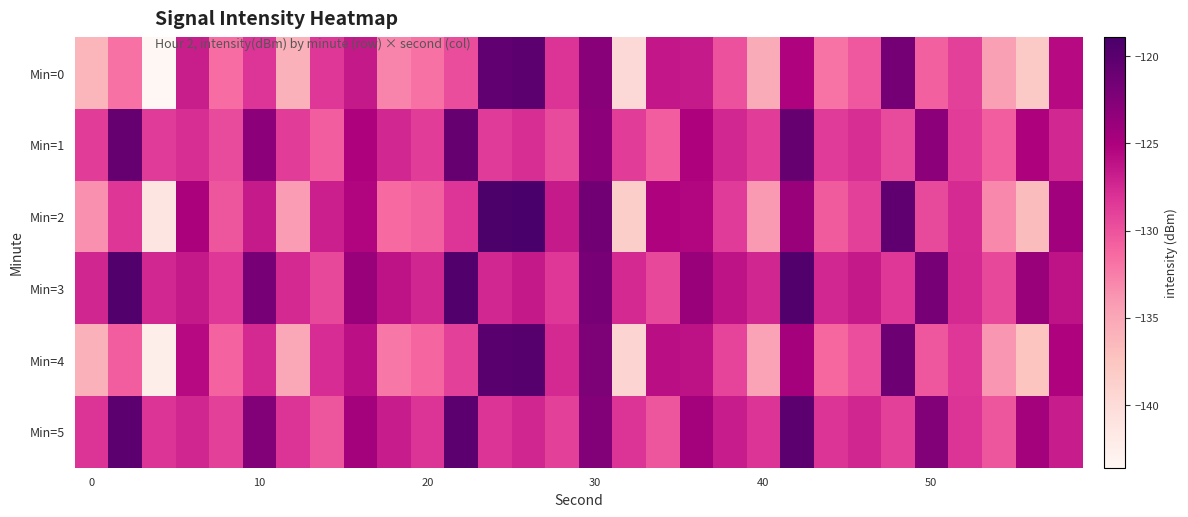

What is the greatest value displayed?

-118.9